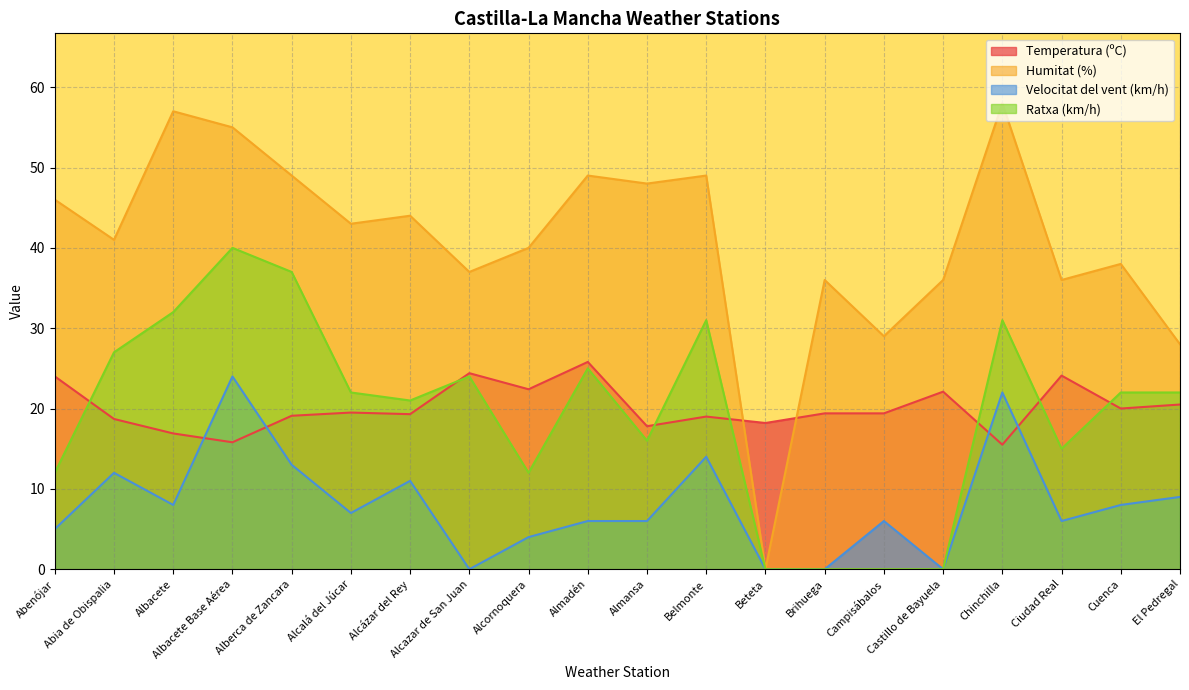

At which category is the sum across all series the highest?

Albacete Base Aérea